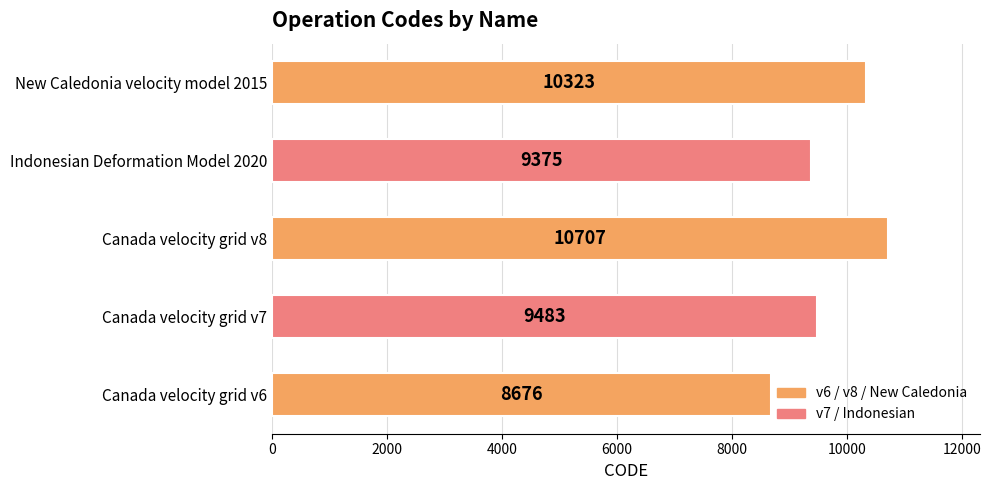

What value does the data have at Canada velocity grid v8, to the nearest 100?

10700